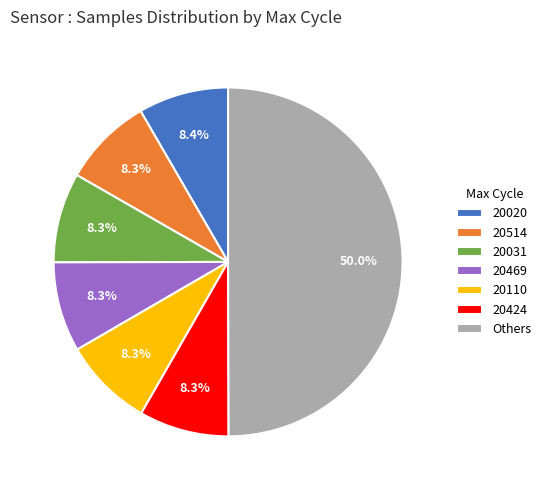

Which has a higher value, Others or 20514?

Others